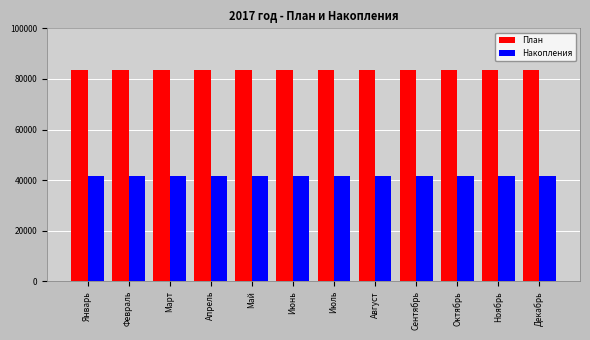

Is it true that Накопления equals 68340.8 at Август?

False